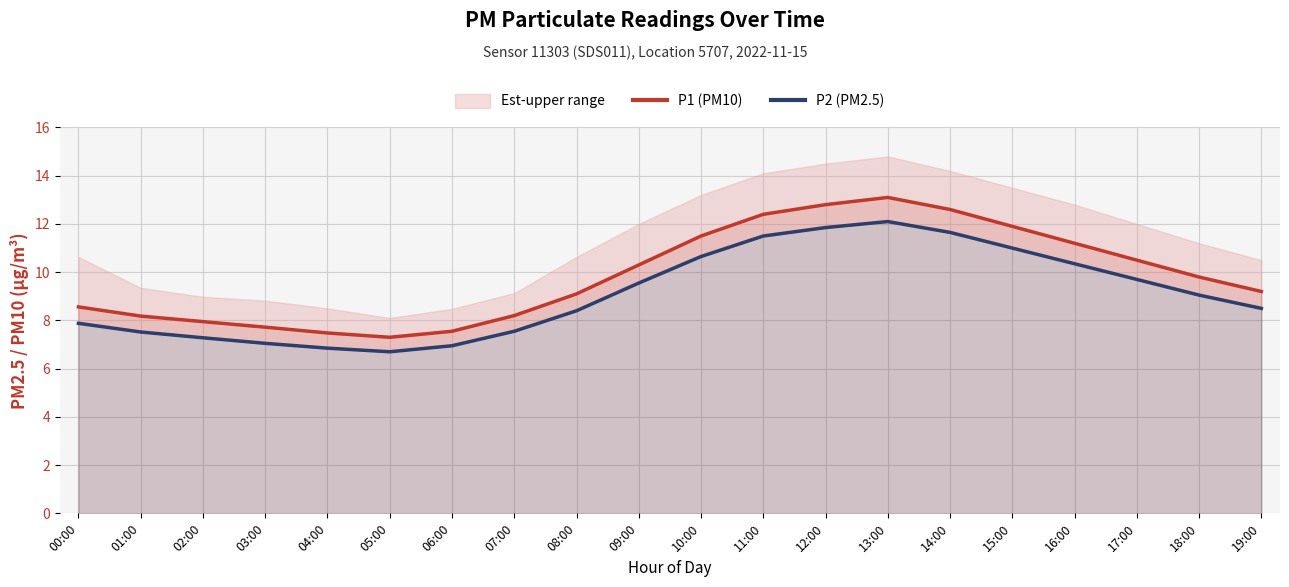

What is the difference between the maximum and second lowest values in the P1 (PM10) series?

5.6